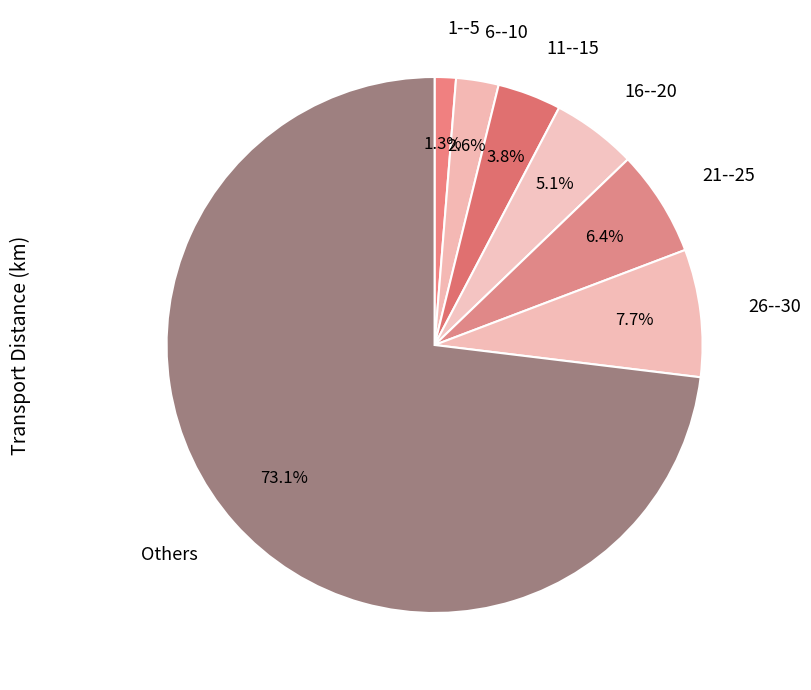

Which category accounts for the majority?

Others